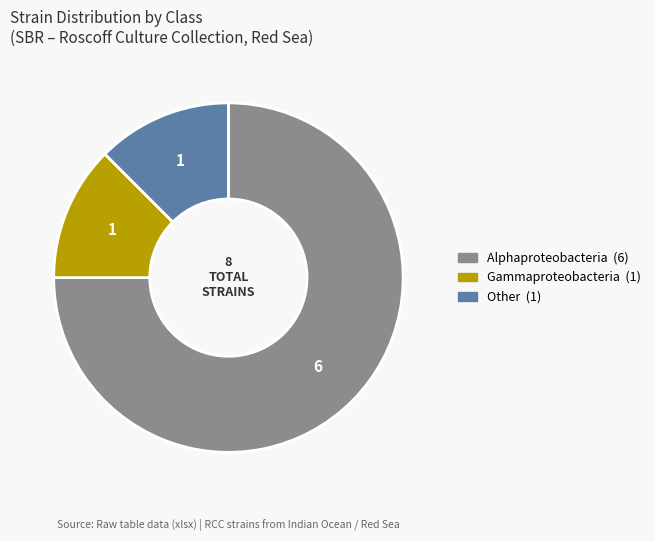

Does any single category account for the majority?

Yes